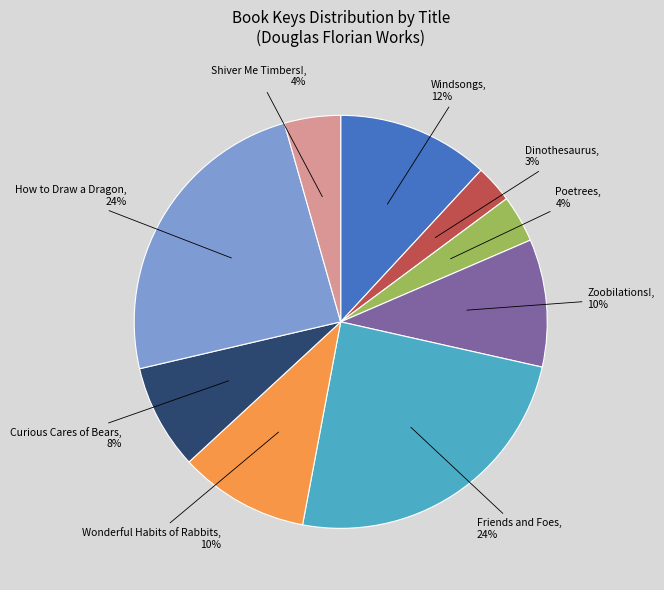

How many slices are in this pie chart?

9